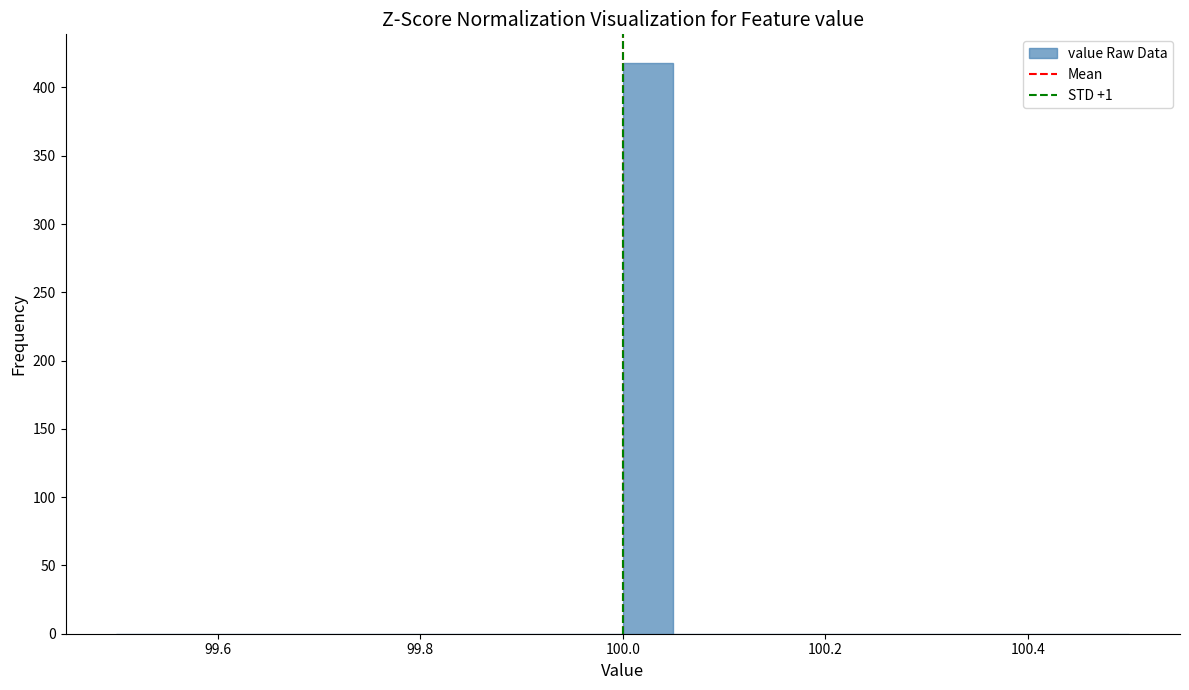

Around what value on the x-axis is the tallest bar? Give the approximate position of its centre, as read against the axis.

100.02